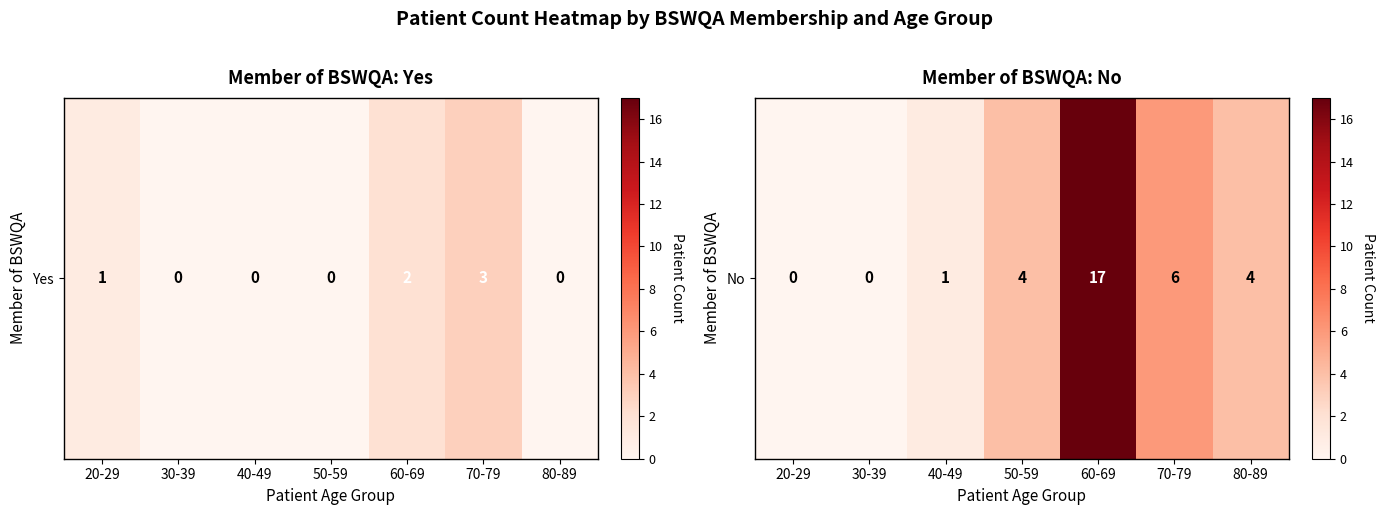

Reading right to left, extract all data points from this chart.

4	6	17	4	1	0	0